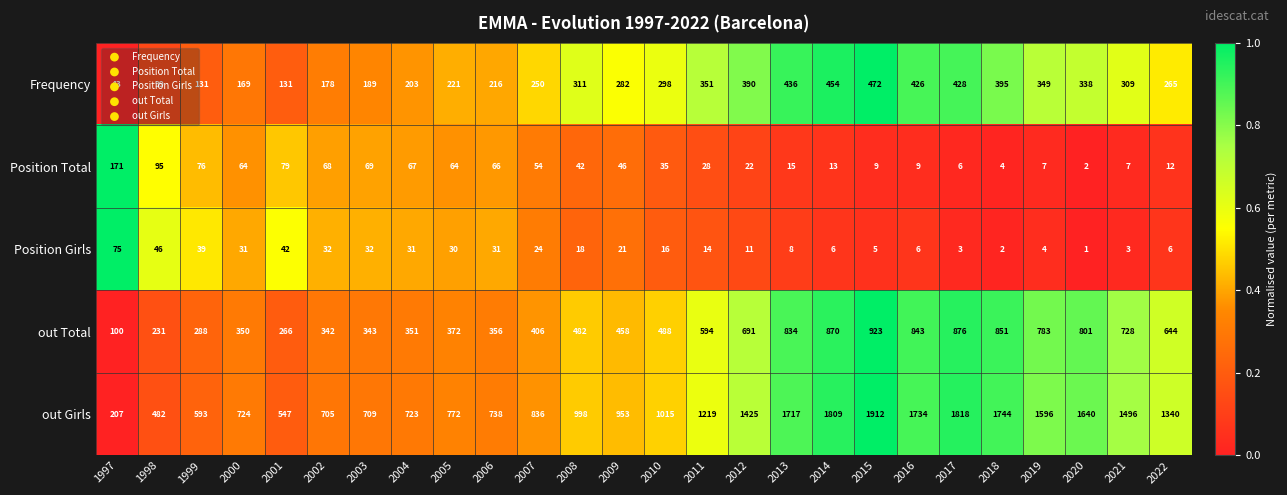

The out Total series shows 1386 at 2013. True or false?

False